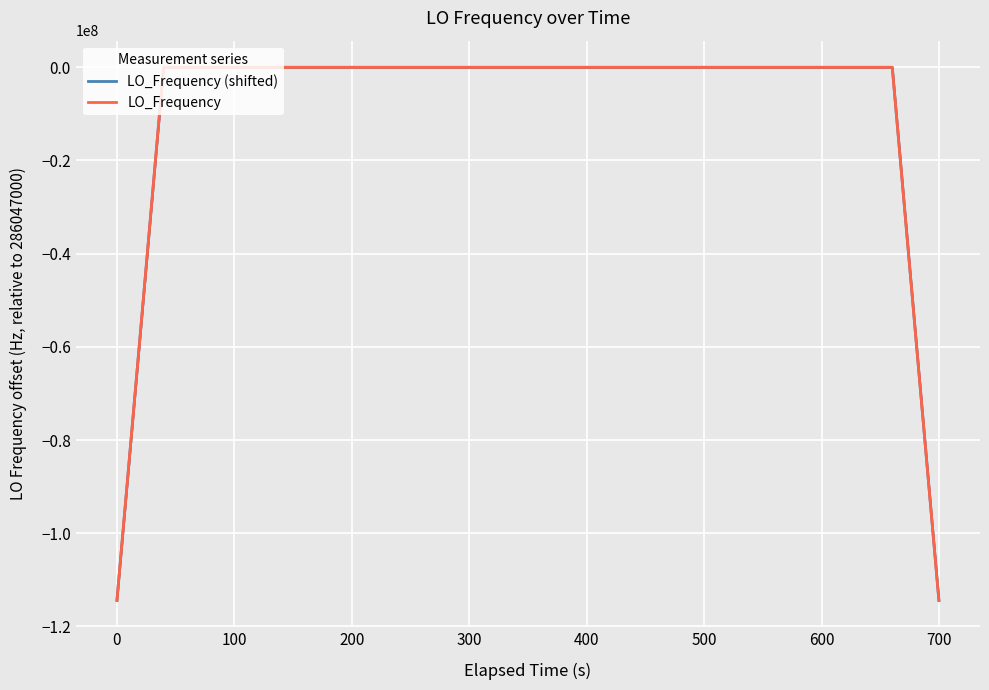

How many distinct data groups are displayed?

2